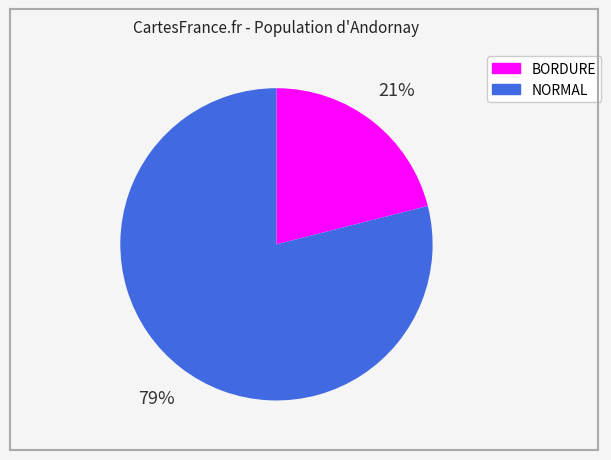

What percentage is the NORMAL slice, to the nearest percent?

79%